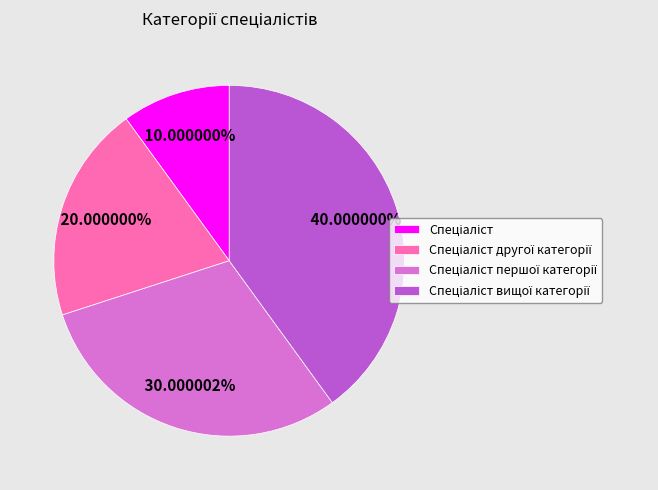

Is there any slice that represents more than half of the pie?

No